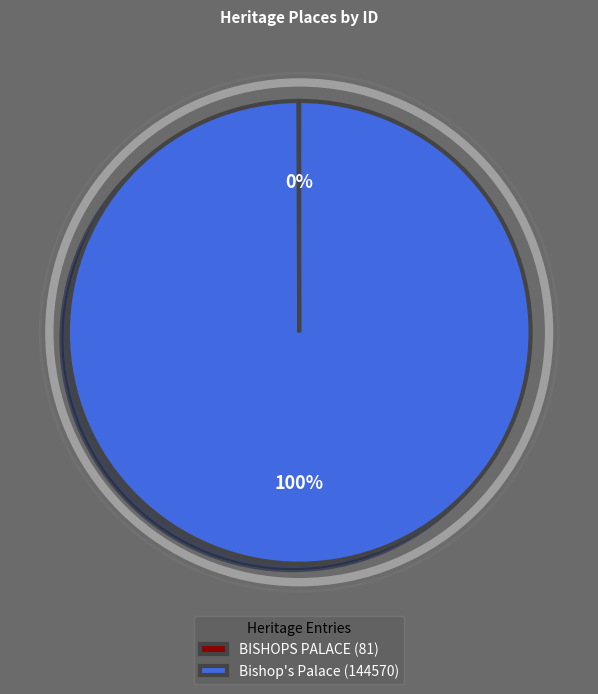

Which category has the biggest portion of the pie?

Bishop's Palace